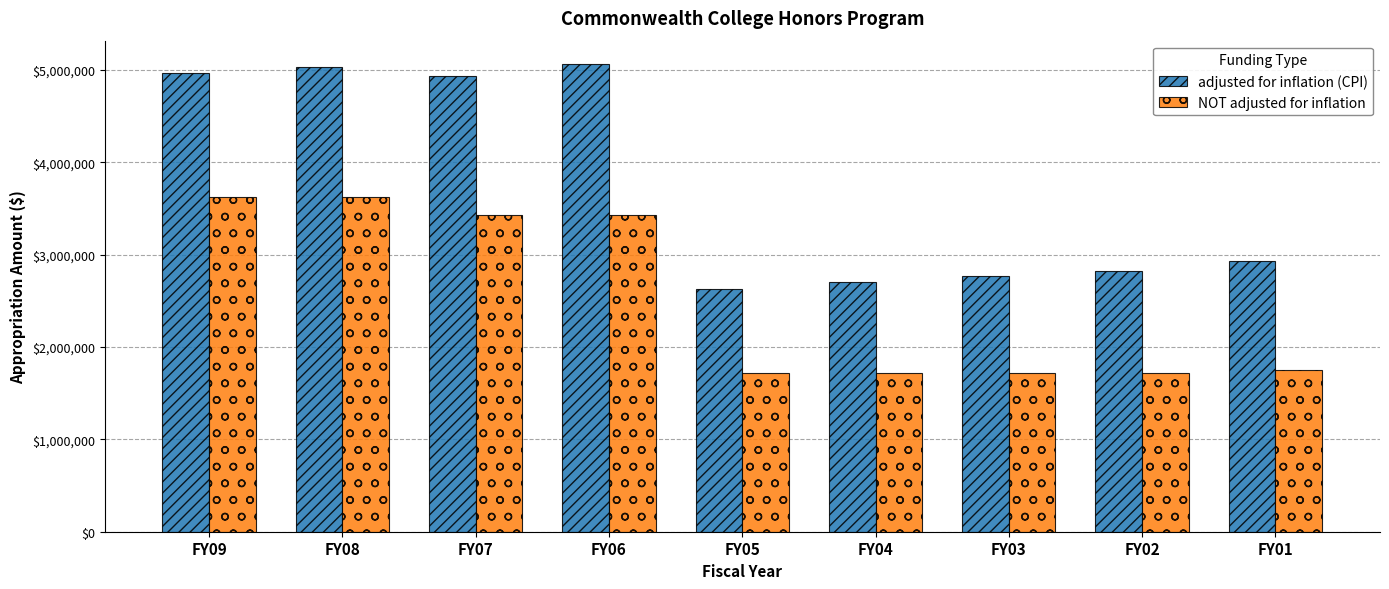

Which series has the largest total across all categories?

adjusted for inflation (CPI)